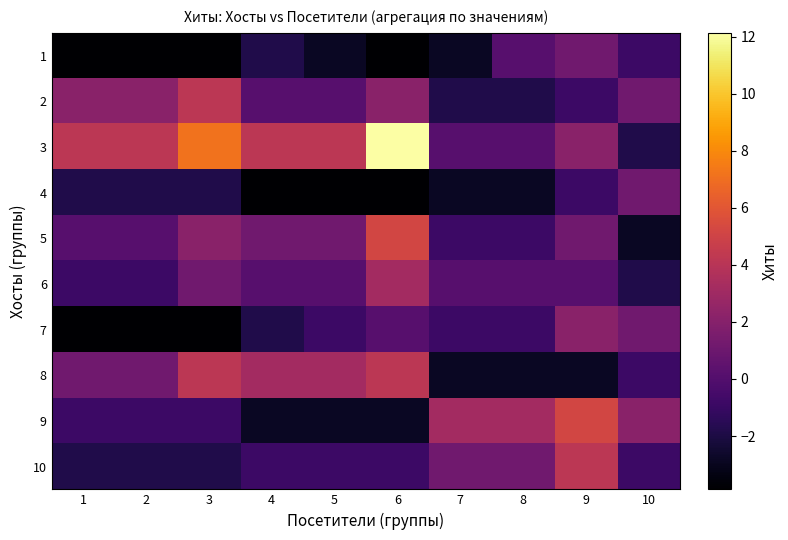

What is the difference between the highest and lowest values at 5?

8.0